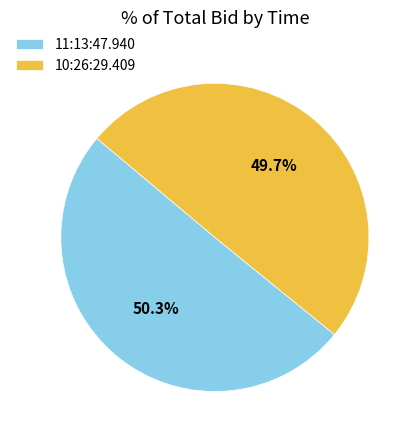

To the nearest percent, what percentage of the pie is 10:26:29.409?

50%